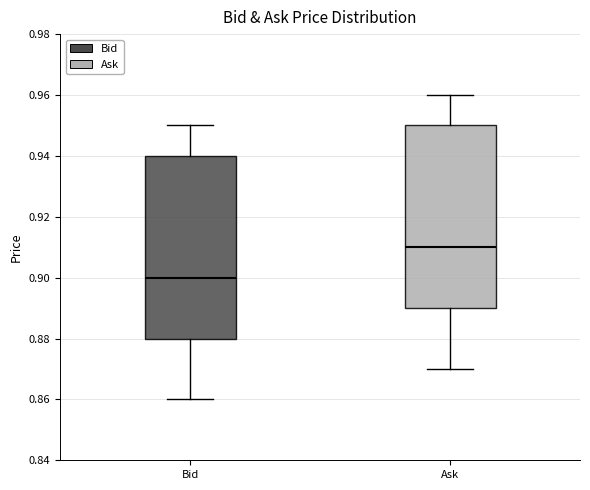

Reading left to right, transcribe this box plot: for each box, give where its median line is, the range the box spans, and where its two whiskers end, as read against the y-axis. The values are not printed on the chart, so give them approximately, as read against the axis.

Bid: median 0.90, box 0.88 to 0.94, whiskers 0.86 to 0.95
Ask: median 0.91, box 0.89 to 0.95, whiskers 0.87 to 0.96